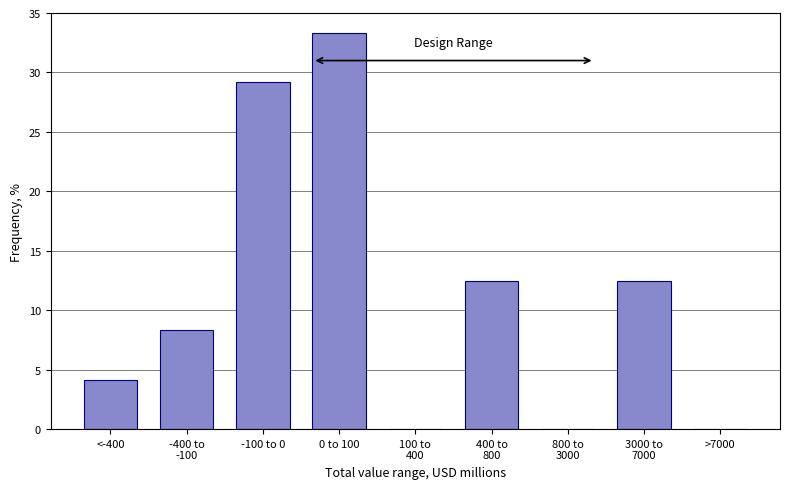

Which label corresponds to the largest value in the chart?

0 to 100